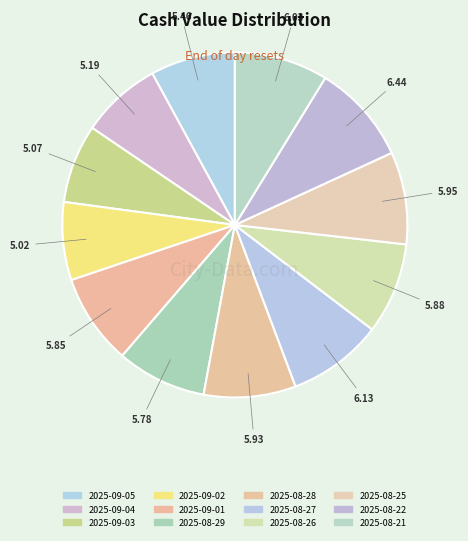

Rank the categories by value from lowest to highest.

2025-09-02, 2025-09-03, 2025-09-04, 2025-09-05, 2025-08-29, 2025-09-01, 2025-08-26, 2025-08-28, 2025-08-25, 2025-08-21, 2025-08-27, 2025-08-22